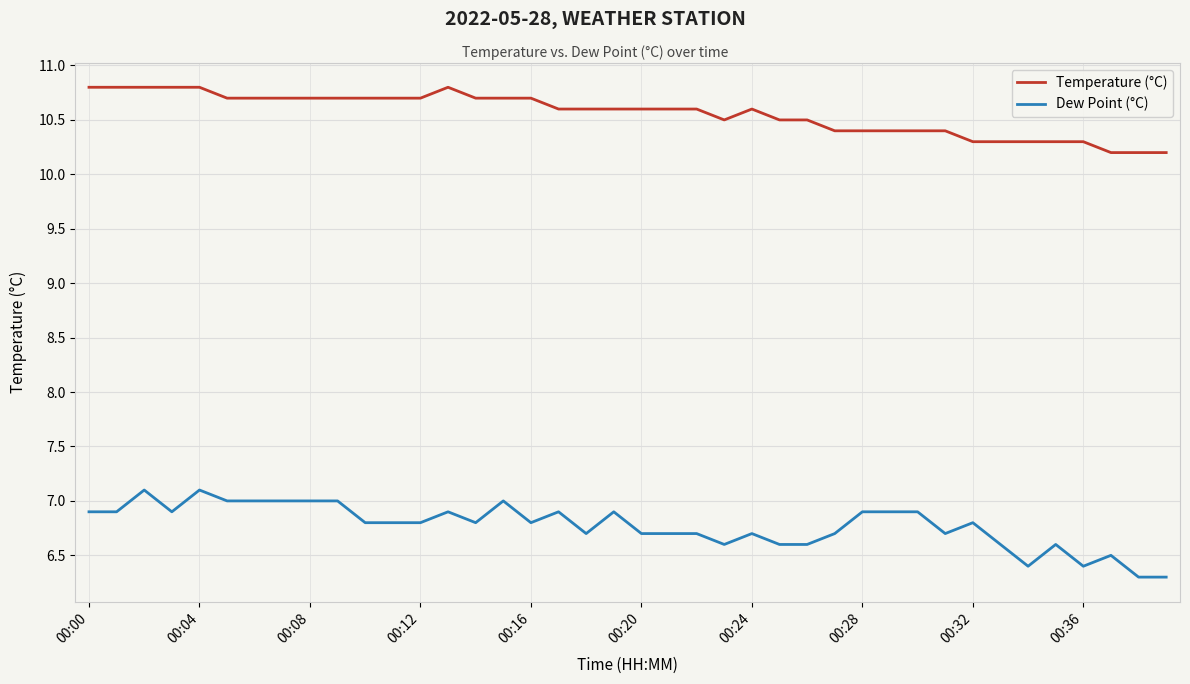

What is the maximum value for Temperature (°C)?

10.8